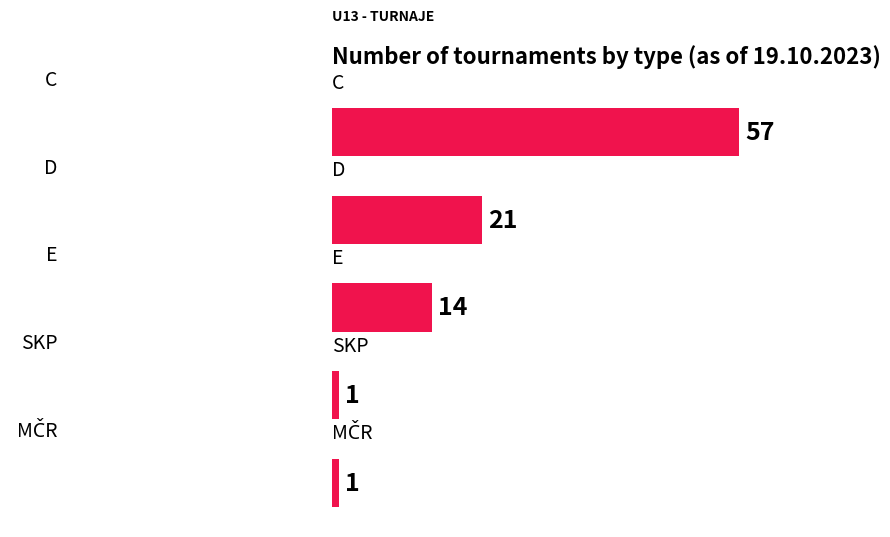

What is the maximum value shown in the chart?

57